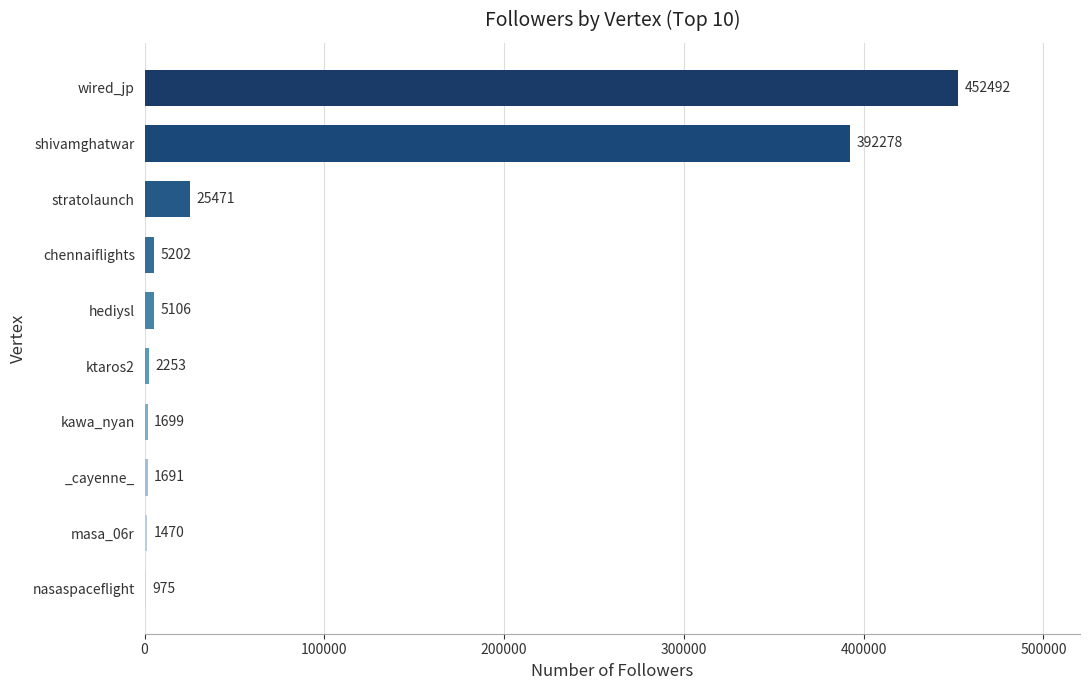

What is the sum of the values at shivamghatwar and wired_jp?

844770